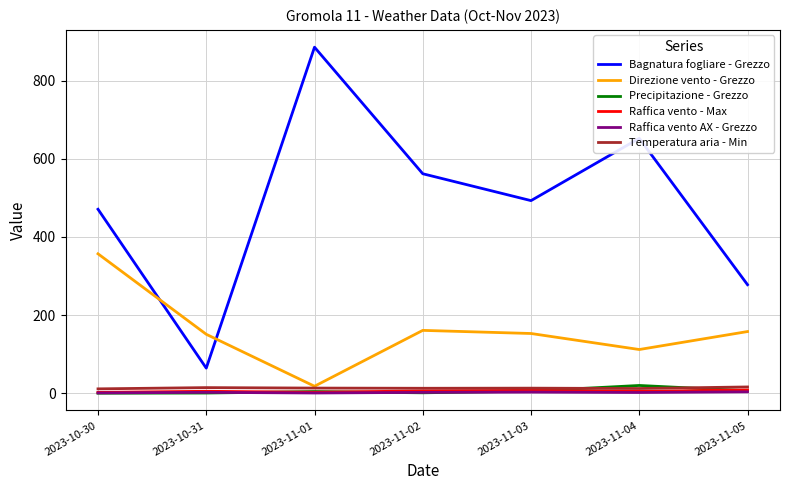

Which series has the largest total across all categories?

Bagnatura fogliare - Grezzo